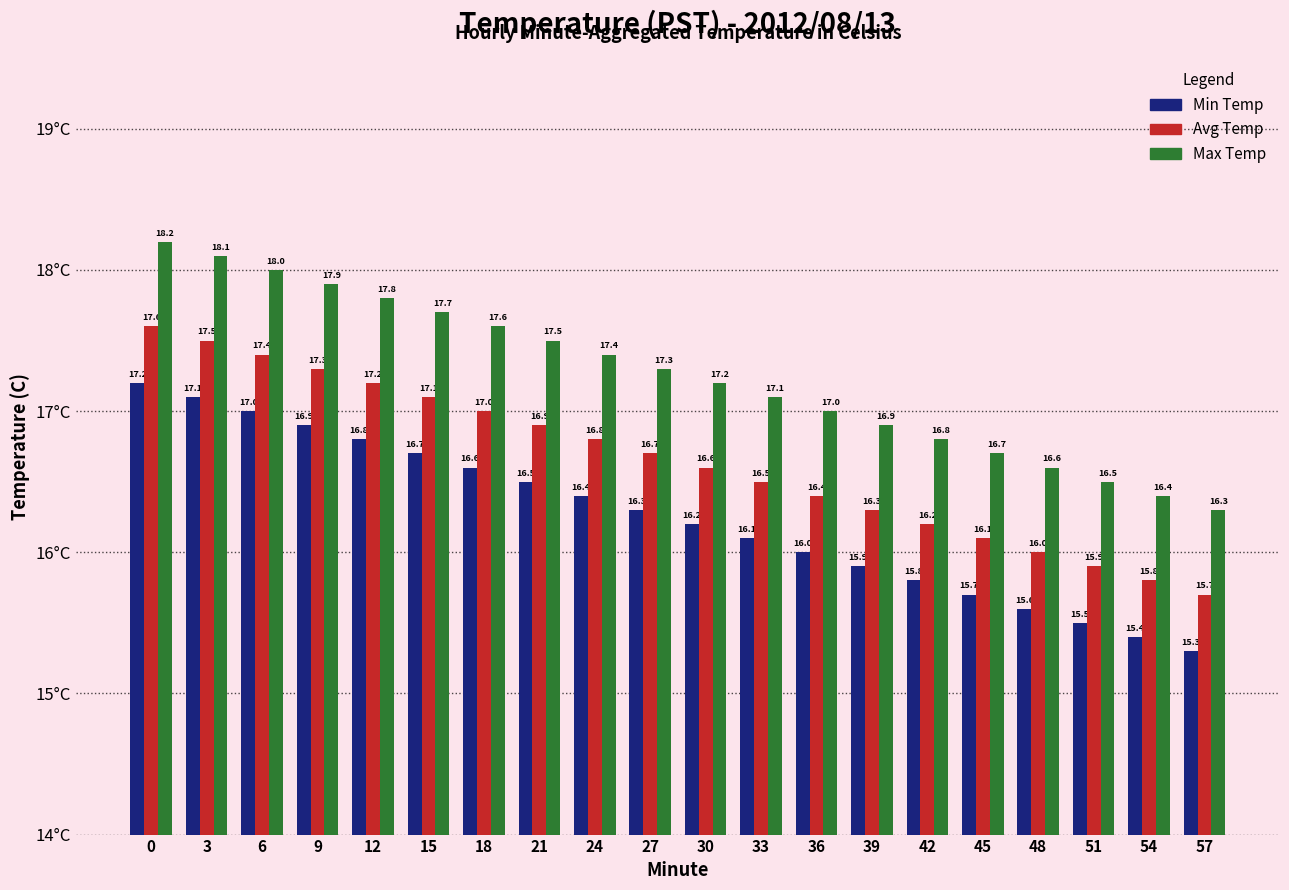

What is the spread (max minus min) of values at 33?

1.0